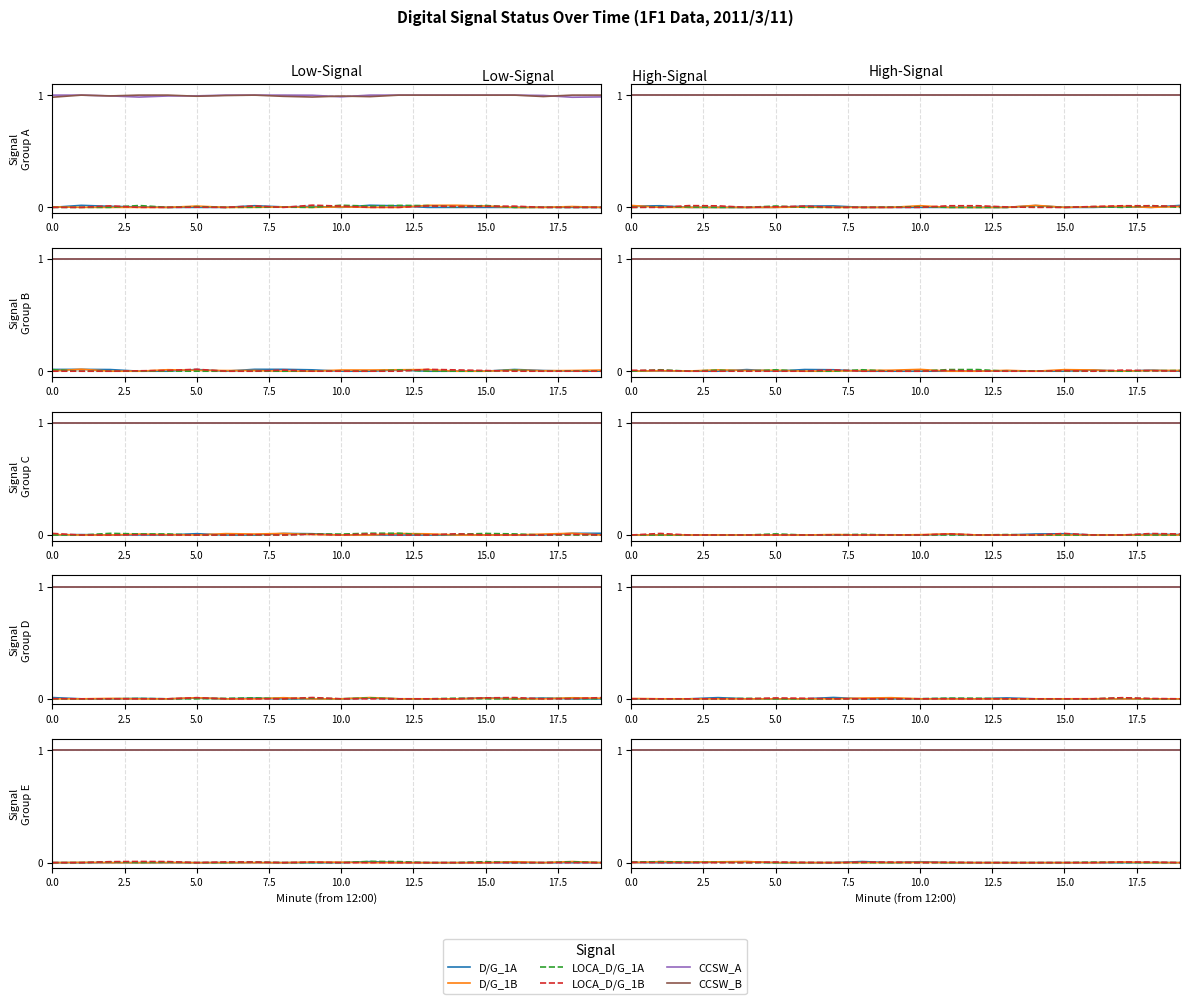

Is this an area chart (filled region under the line)?

No